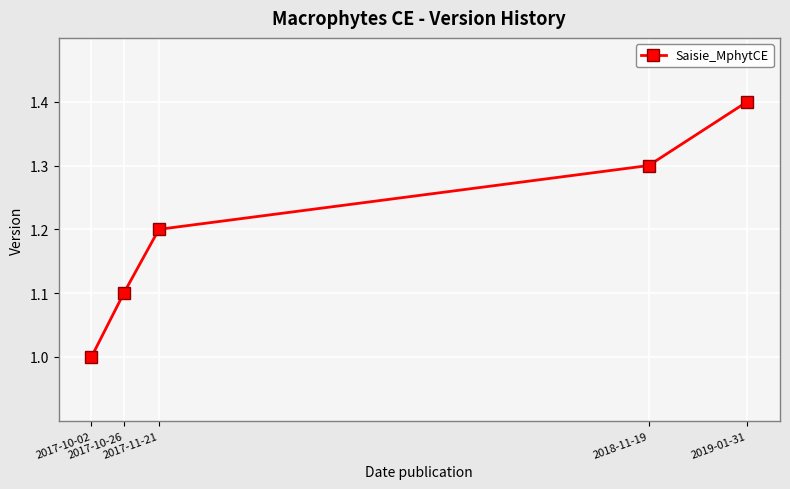

List the labels in order of value, largest first.

2019-01-31, 2018-11-19, 2017-11-21, 2017-10-26, 2017-10-02